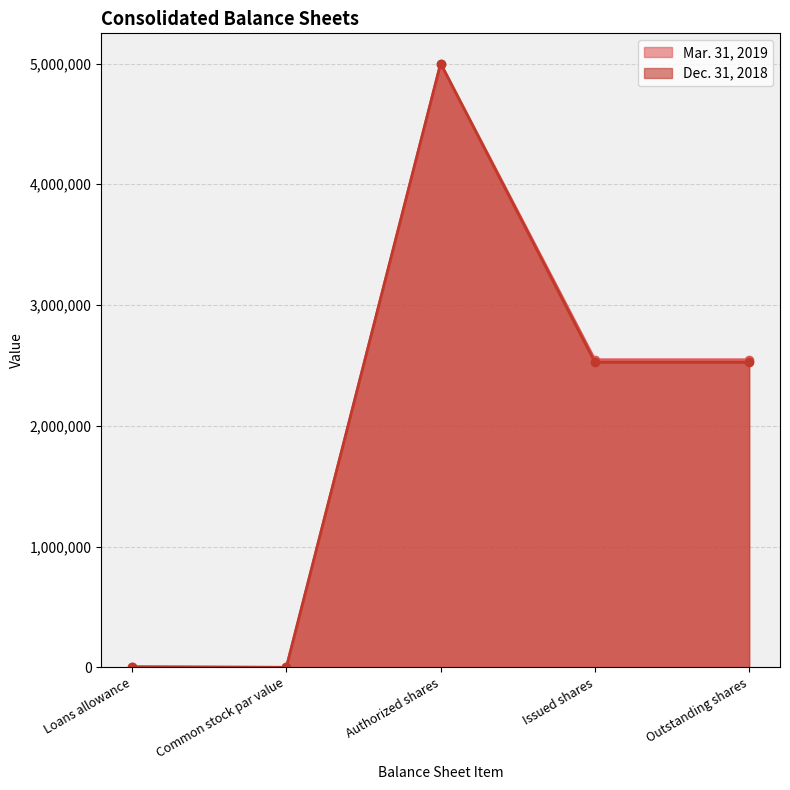

Is the value of Mar. 31, 2019 at Issued shares greater than the value of Dec. 31, 2018 at Issued shares?

Yes